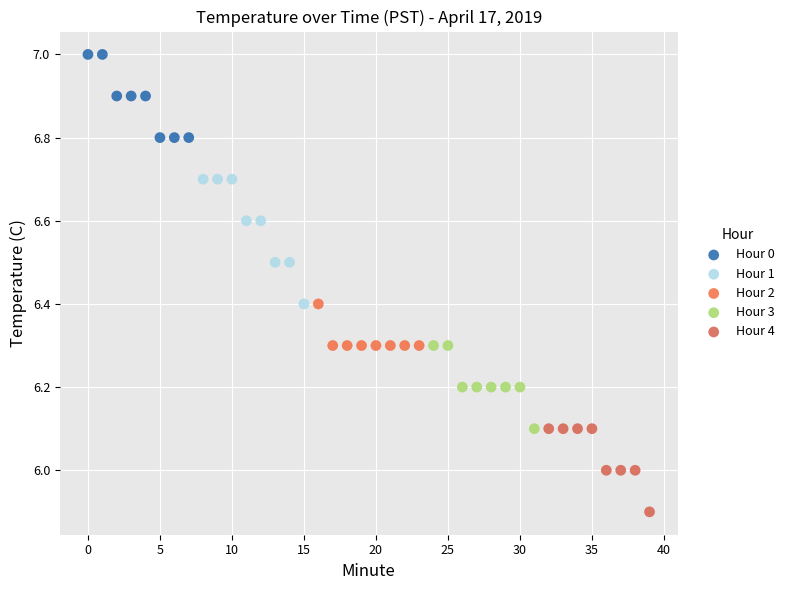

Which series has the largest Y range (max minus min)?

Hour 1